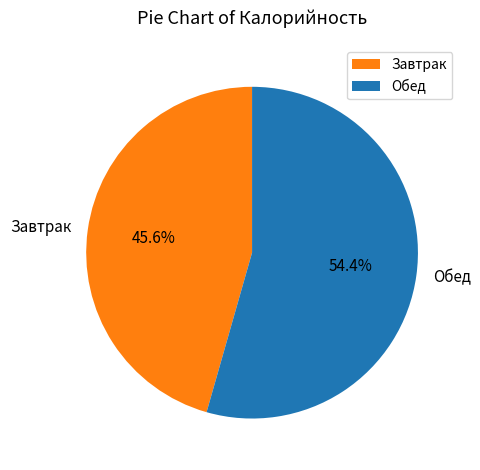

Is there a majority slice in this chart?

Yes